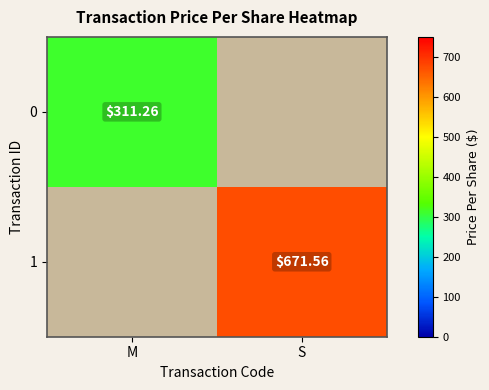

Is the value of 0 at M greater than the value of 1 at S?

No